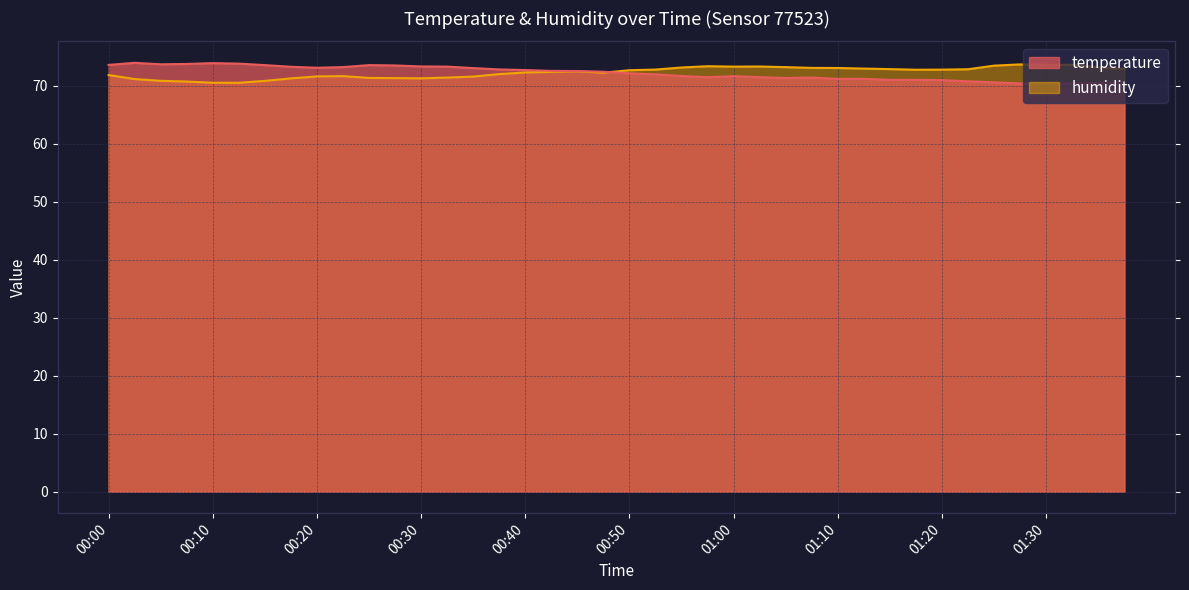

What is the label of the 2nd point from the right?

01:35